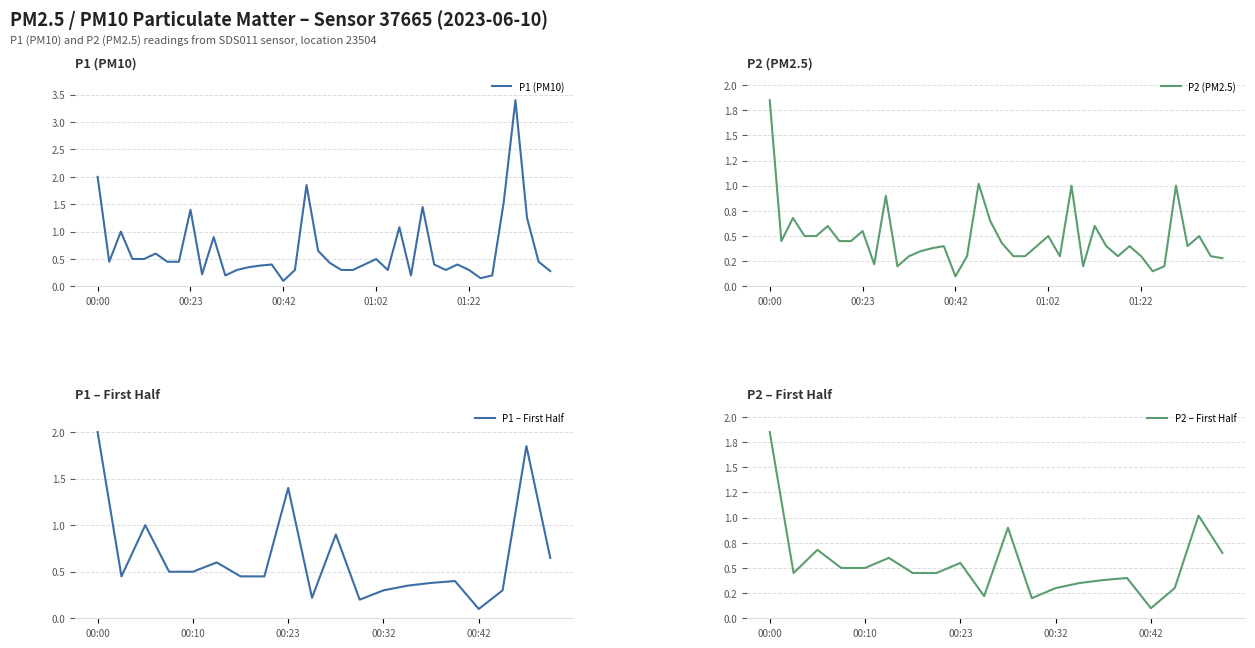

What is the value of the P2 point at the 11th from the left?

0.9